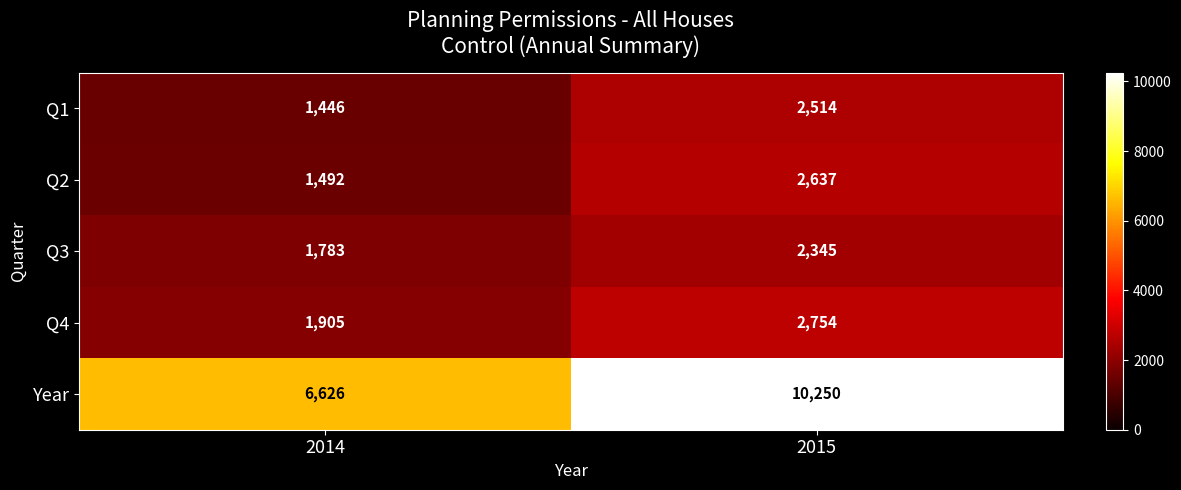

Which series has the largest range (max minus min)?

Year